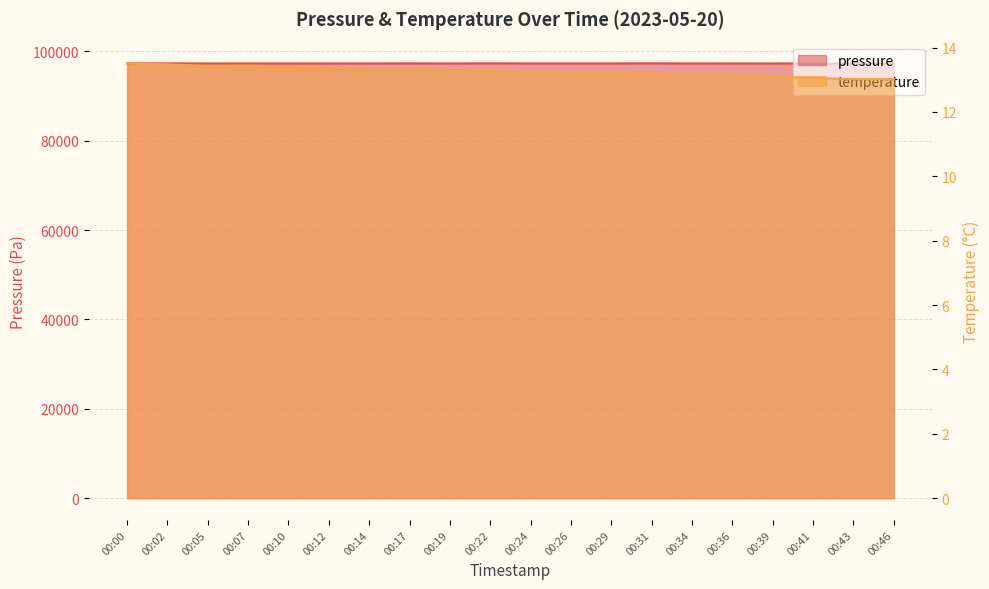

Between 00:17 and 00:29, which is larger?

00:17